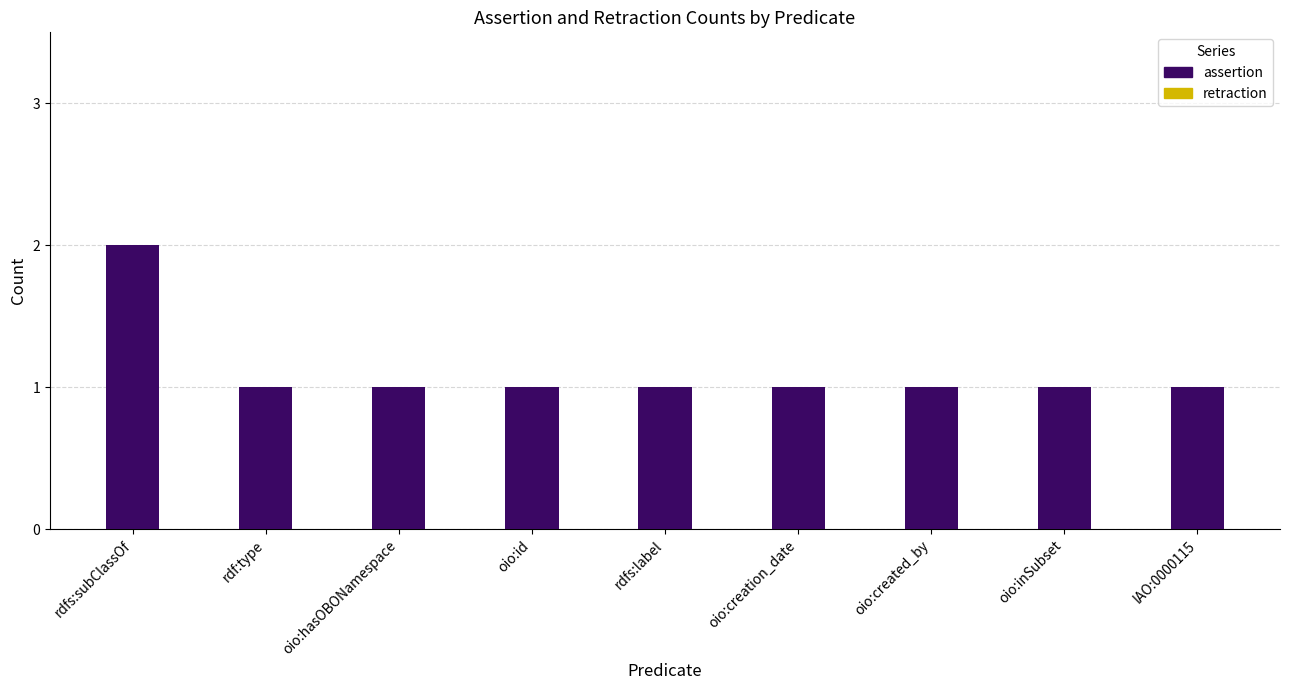

True or false: the data shows 1 at oio:hasOBONamespace.

True